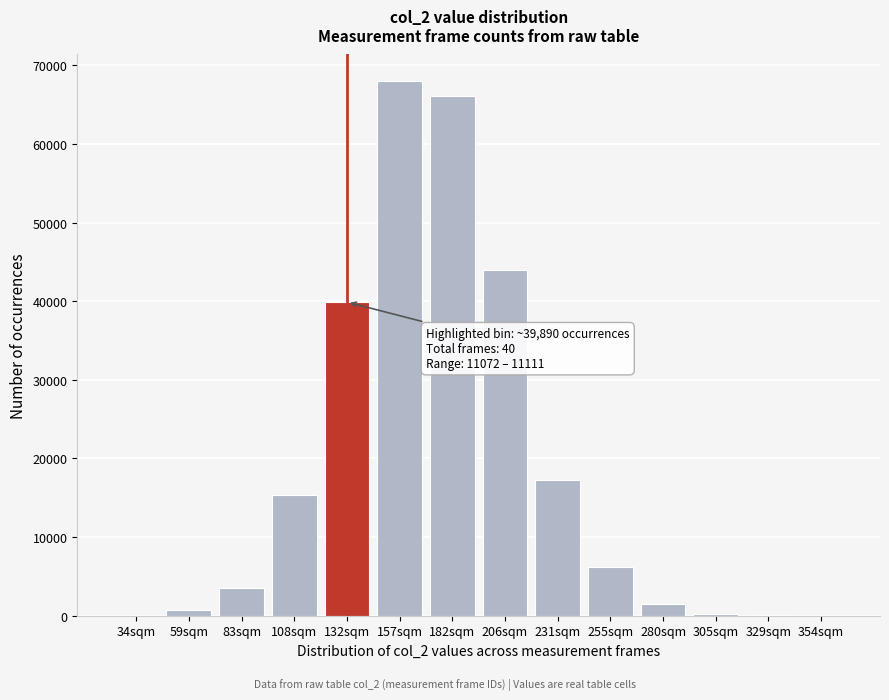

Is it true that the value at 182sqm is 66143?

True